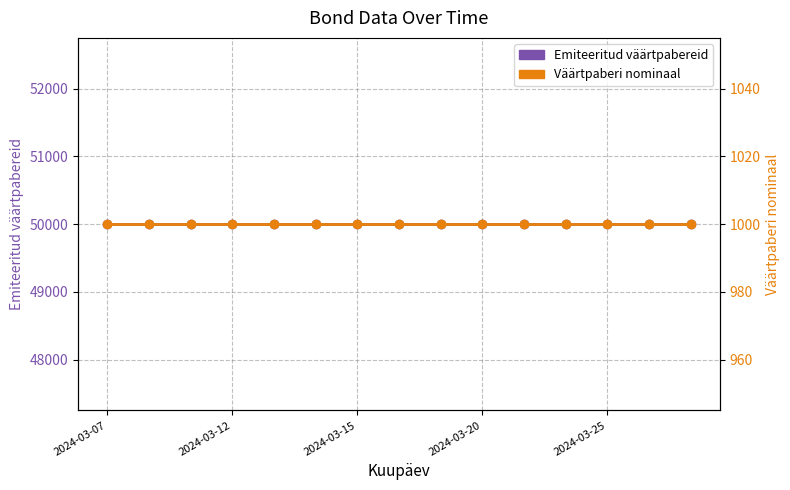

The Emiteeritud väärtpabereid series shows 73463 at 5. True or false?

False